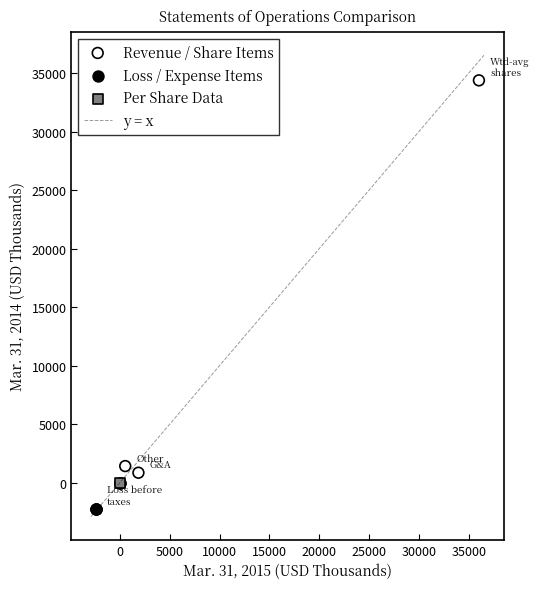

Which series contains the highest Y value?

Revenue / Share Items